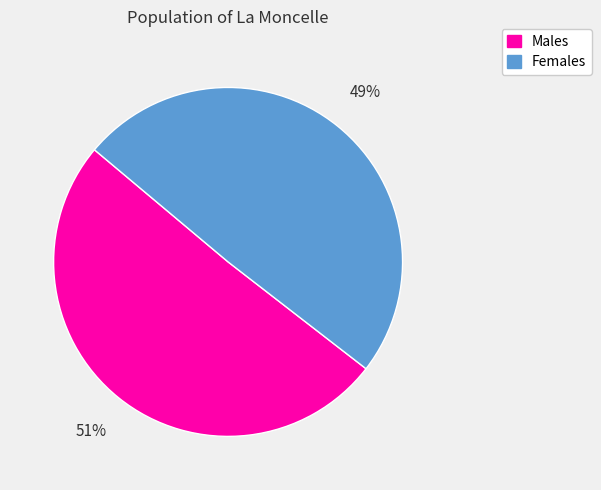

Count the number of slices in the pie.

2